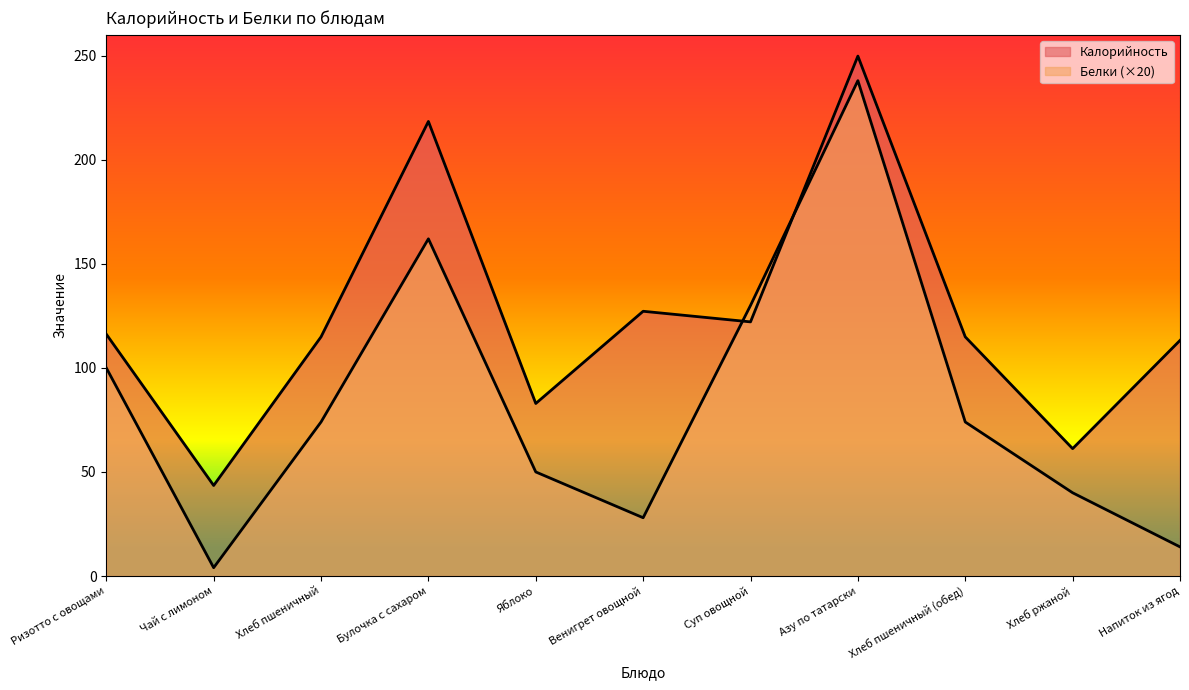

Reading right to left, list all the values displayed in this chart.

Калорийность: Напиток из ягод=113.2	Хлеб ржаной=61.2	Хлеб пшеничный (обед)=114.9	Азу по татарски=249.8	Суп овощной=122.1	Венигрет овощной=127.2	Яблоко=82.9	Булочка с сахаром=218.4	Хлеб пшеничный=114.9	Чай с лимоном=43.5	Ризотто с овощами=116.2
Белки: Напиток из ягод=14.0	Хлеб ржаной=40.0	Хлеб пшеничный (обед)=74.0	Азу по татарски=238.0	Суп овощной=130.0	Венигрет овощной=28.0	Яблоко=50.0	Булочка с сахаром=162.0	Хлеб пшеничный=74.0	Чай с лимоном=4.0	Ризотто с овощами=100.0